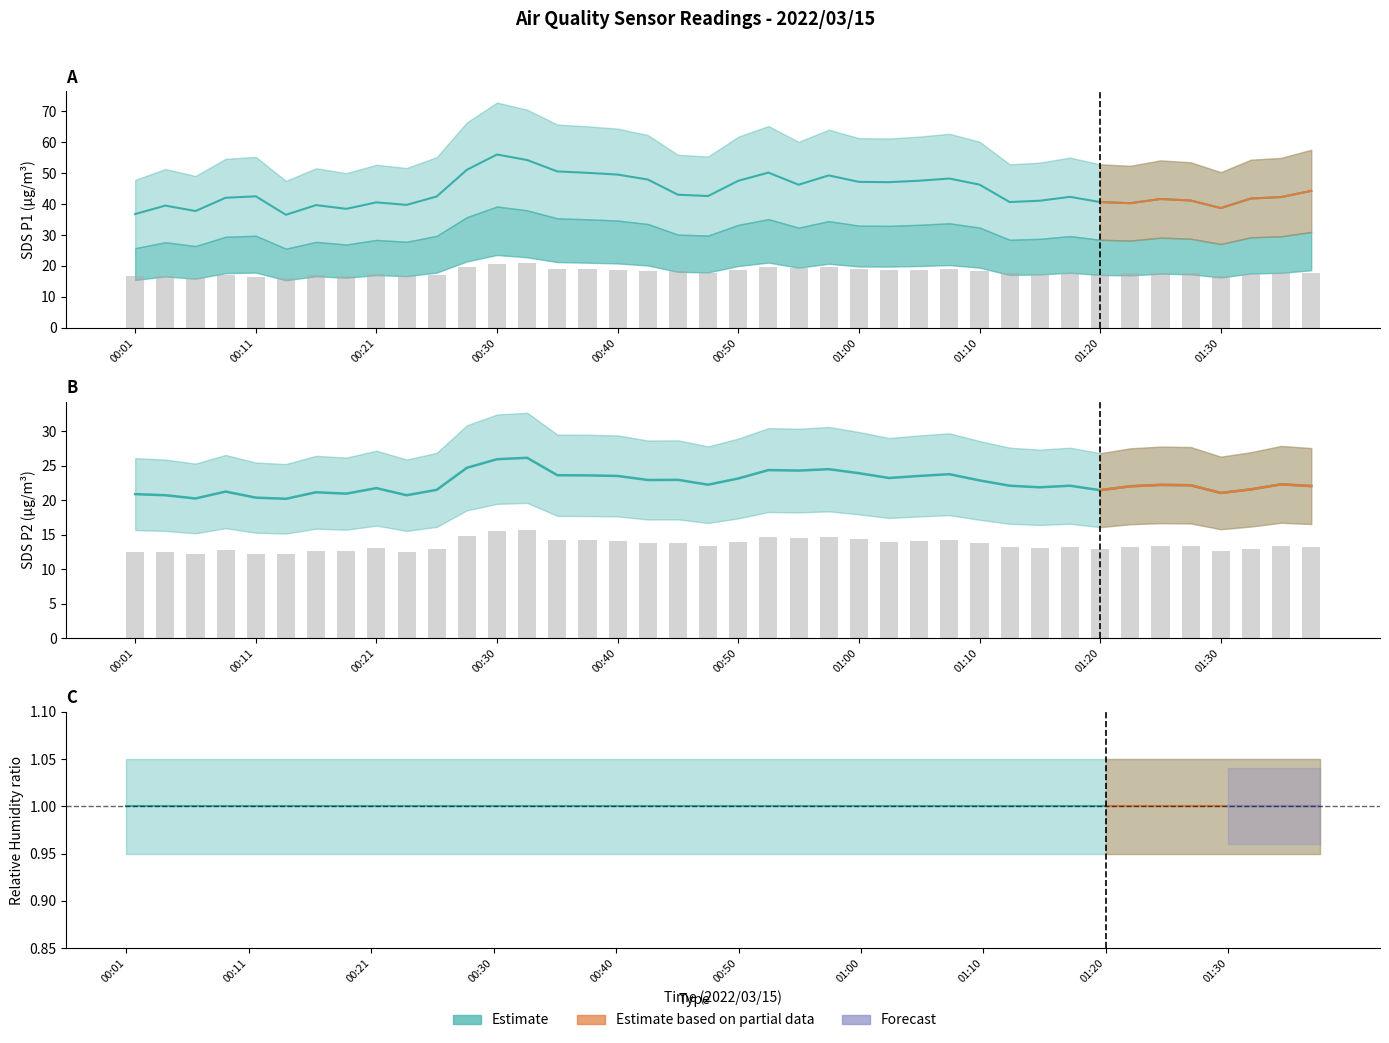

Are the bars horizontal?

No